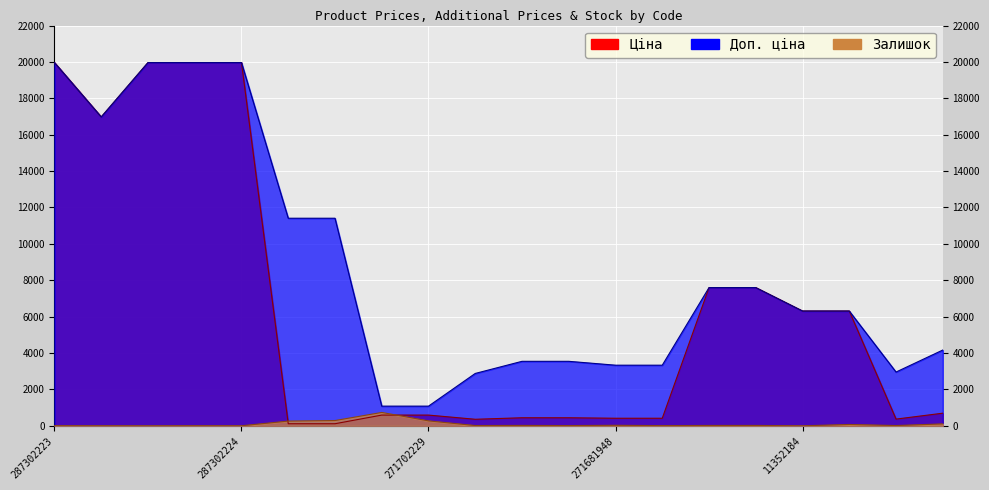

At which category is the sum across all series the highest?

287302223